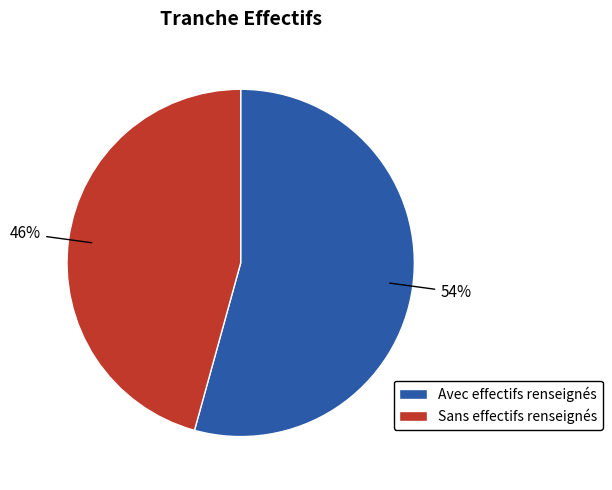

What is the ratio of the value at Avec effectifs renseignés to the value at Sans effectifs renseignés?

1.2